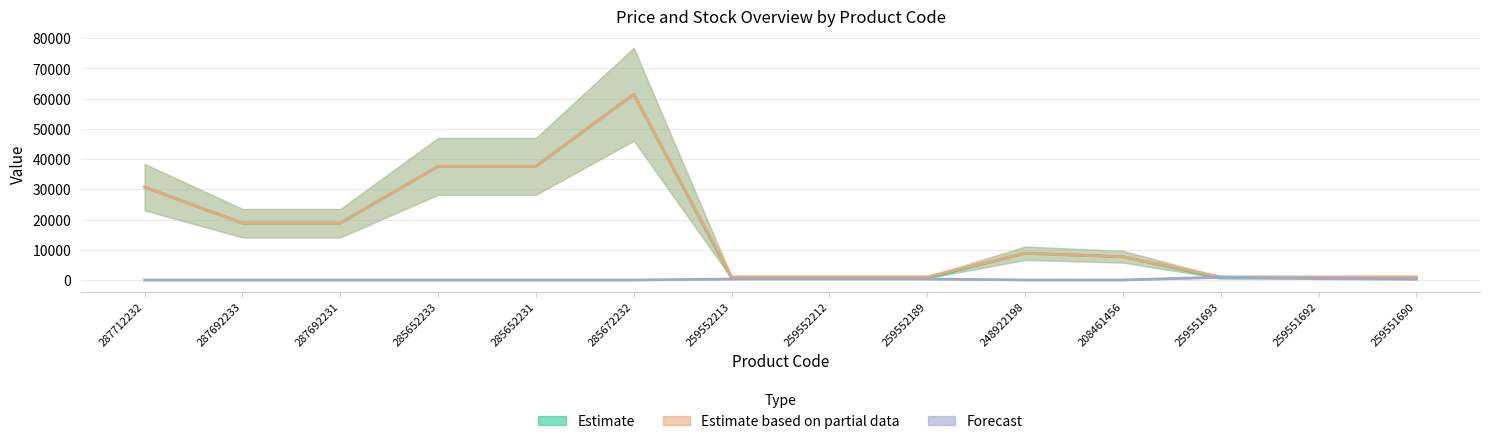

What is the spread (max minus min) of values at 285672232?

61434.3